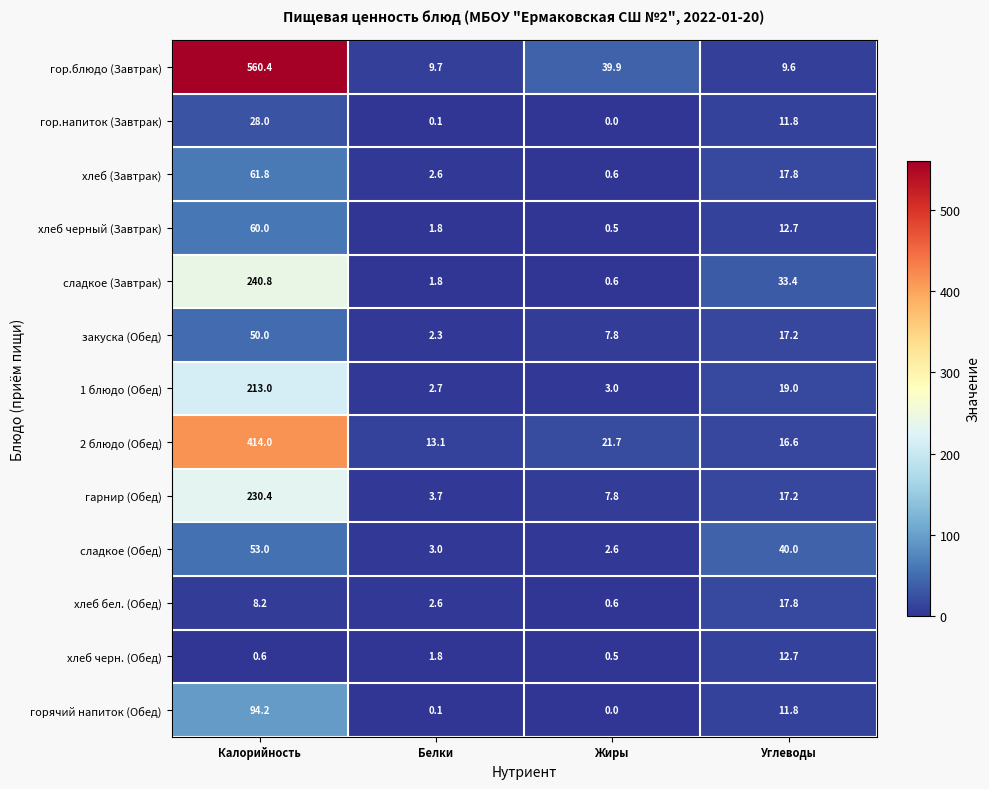

Which series changed the most between Калорийность and Углеводы?

гор.блюдо (Завтрак)